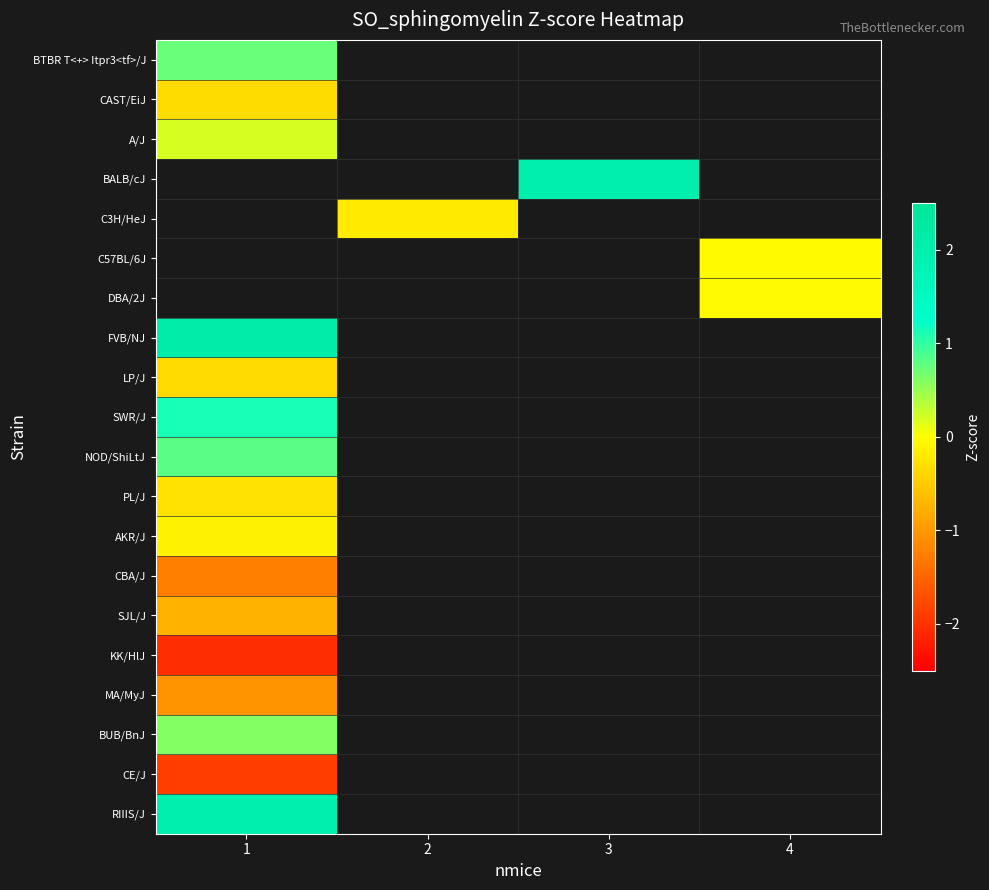

What is the difference between the highest and lowest values at 1?

4.1